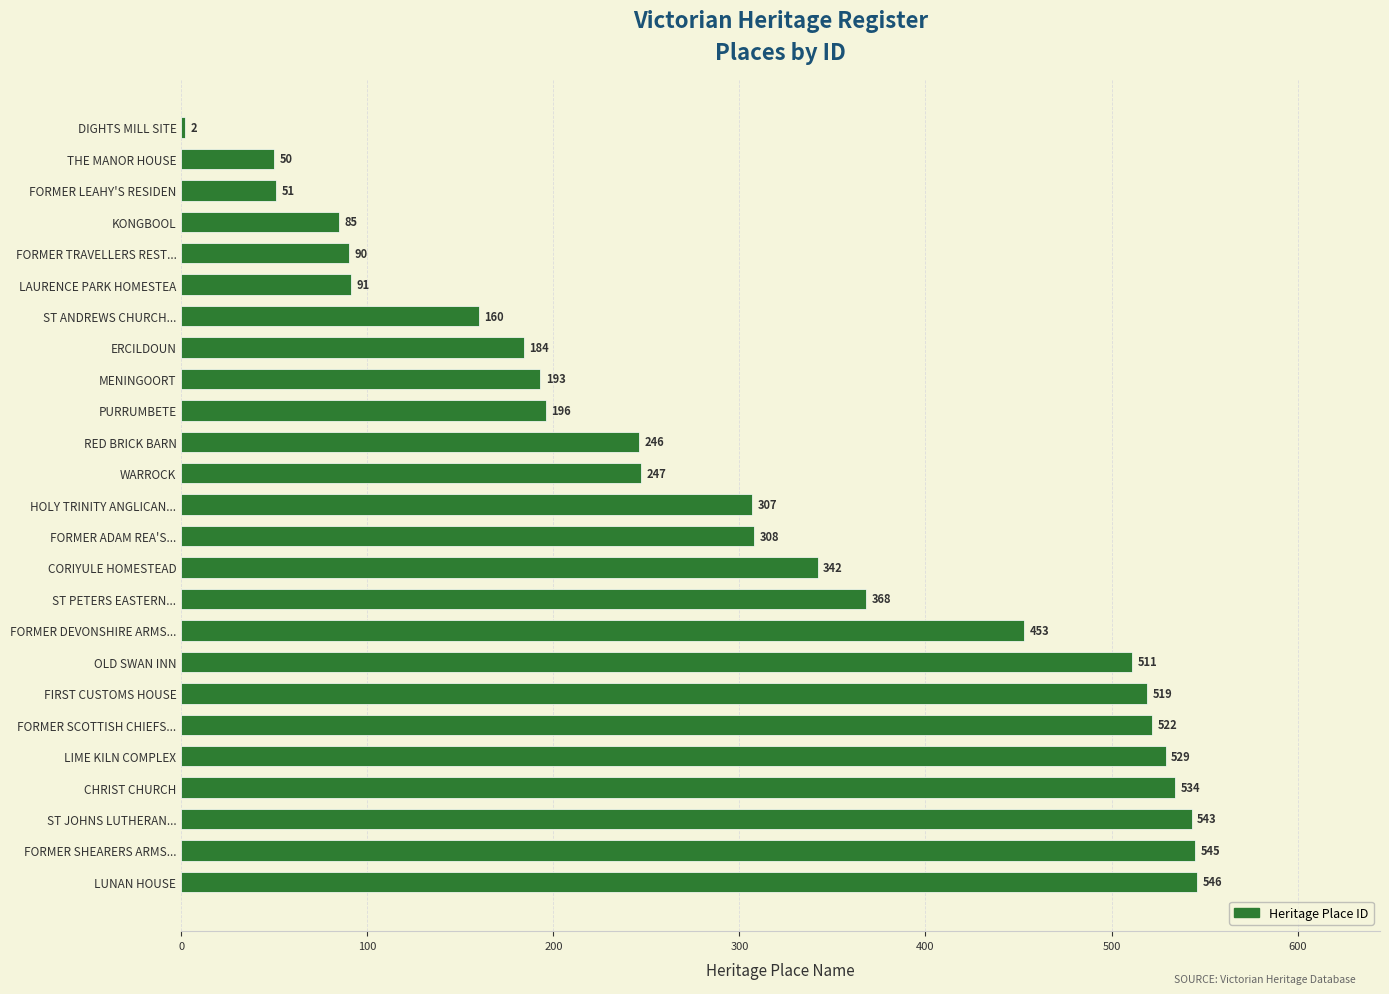

List the labels in order of value, smallest first.

DIGHTS MILL SITE, THE MANOR HOUSE, FORMER LEAHY'S RESIDEN, KONGBOOL, FORMER TRAVELLERS REST..., LAURENCE PARK HOMESTEA, ST ANDREWS CHURCH..., ERCILDOUN, MENINGOORT, PURRUMBETE, RED BRICK BARN, WARROCK, HOLY TRINITY ANGLICAN..., FORMER ADAM REA'S..., CORIYULE HOMESTEAD, ST PETERS EASTERN..., FORMER DEVONSHIRE ARMS..., OLD SWAN INN, FIRST CUSTOMS HOUSE, FORMER SCOTTISH CHIEFS..., LIME KILN COMPLEX, CHRIST CHURCH, ST JOHNS LUTHERAN..., FORMER SHEARERS ARMS..., LUNAN HOUSE